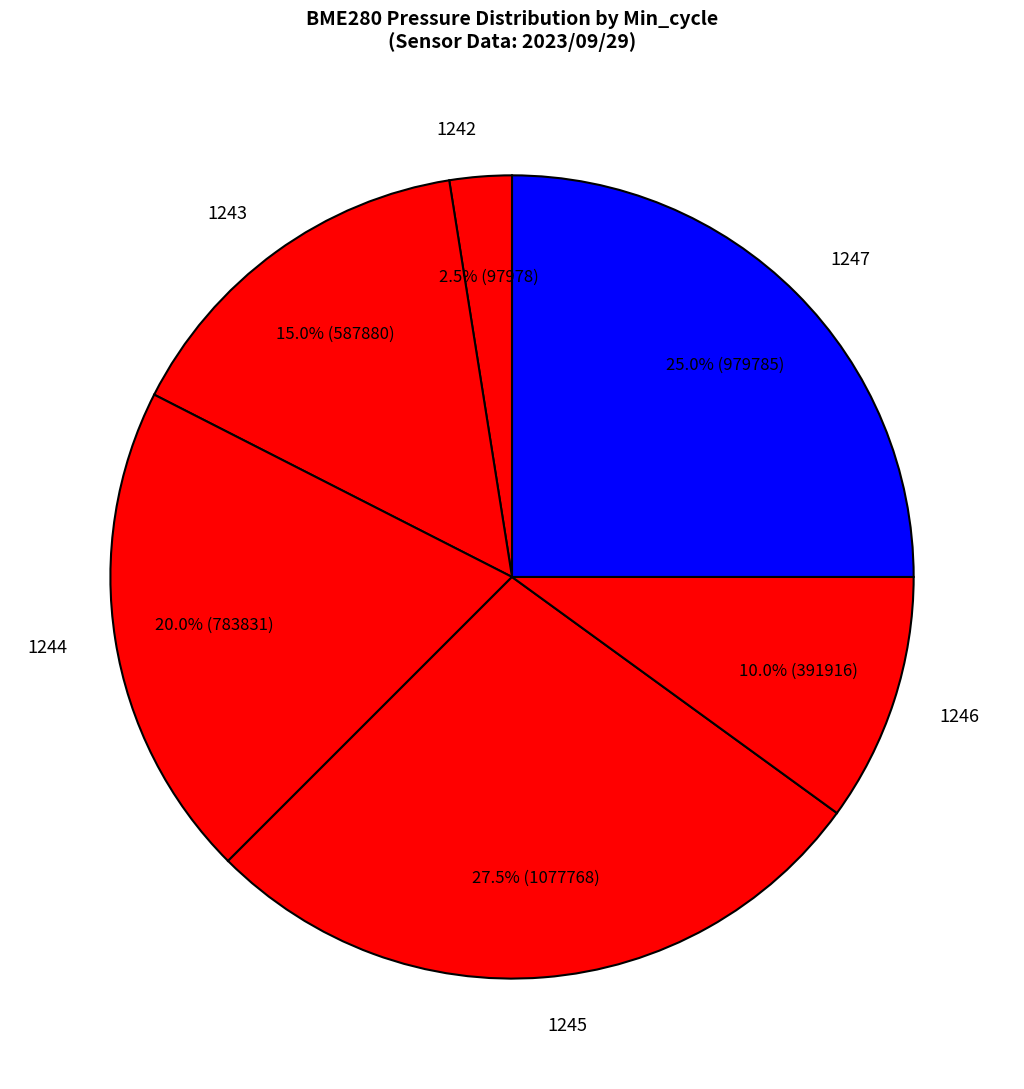

Approximately how many times larger is the value at 1246 compared to 1245?

0.4